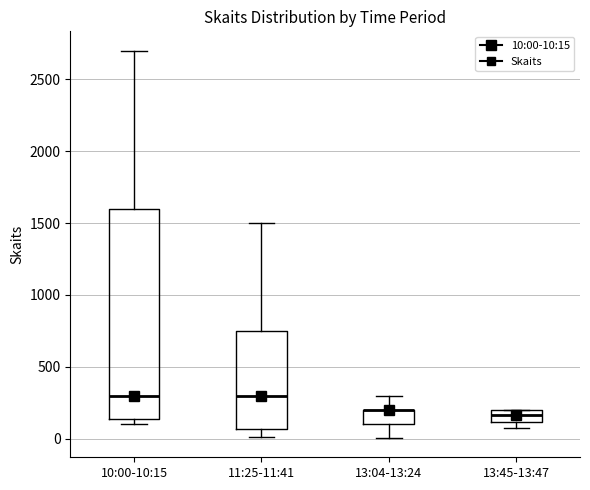

Comparing the boxes themselves (not the whiskers), which one is the tallest?

10:00-10:15